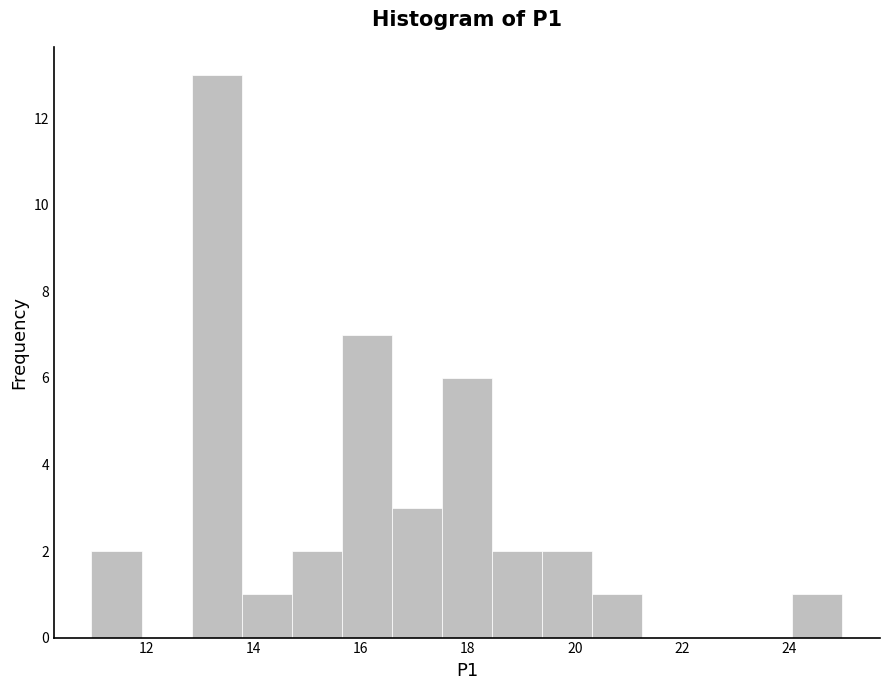

How tall is the bar that spans 13.8 to 14.8 on the x-axis? Neither the bar edges nor the heights are printed on the chart, so give them approximately, as read against the axes.

1